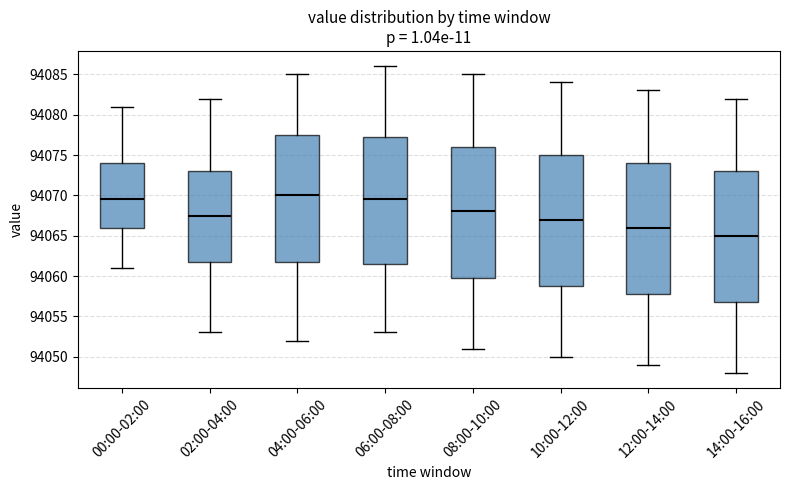

Reading left to right, read every box against the y-axis: the position of its median line, the range the box covers, and the ends of its whiskers. The values are not printed on the chart, so give them approximately, as read against the axis.

00:00-02:00: median 94069.5, box 94066.0 to 94074.0, whiskers 94061.0 to 94081.0
02:00-04:00: median 94067.5, box 94062.0 to 94073.0, whiskers 94053.0 to 94082.0
04:00-06:00: median 94070.0, box 94062.0 to 94077.5, whiskers 94052.0 to 94085.0
06:00-08:00: median 94069.5, box 94061.5 to 94077.5, whiskers 94053.0 to 94086.0
08:00-10:00: median 94068.0, box 94060.0 to 94076.0, whiskers 94051.0 to 94085.0
10:00-12:00: median 94067.0, box 94059.0 to 94075.0, whiskers 94050.0 to 94084.0
12:00-14:00: median 94066.0, box 94058.0 to 94074.0, whiskers 94049.0 to 94083.0
14:00-16:00: median 94065.0, box 94057.0 to 94073.0, whiskers 94048.0 to 94082.0